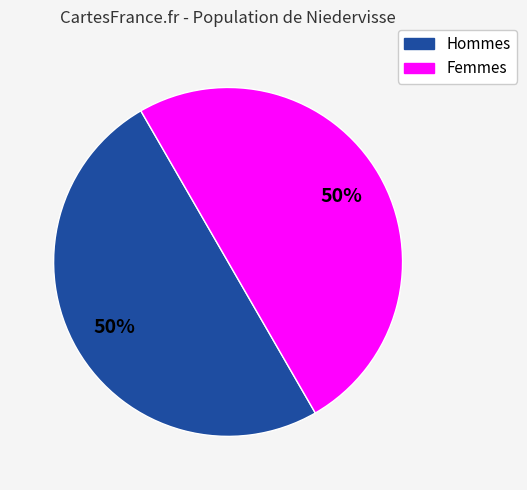

To the nearest percent, what is the average slice percentage?

50%